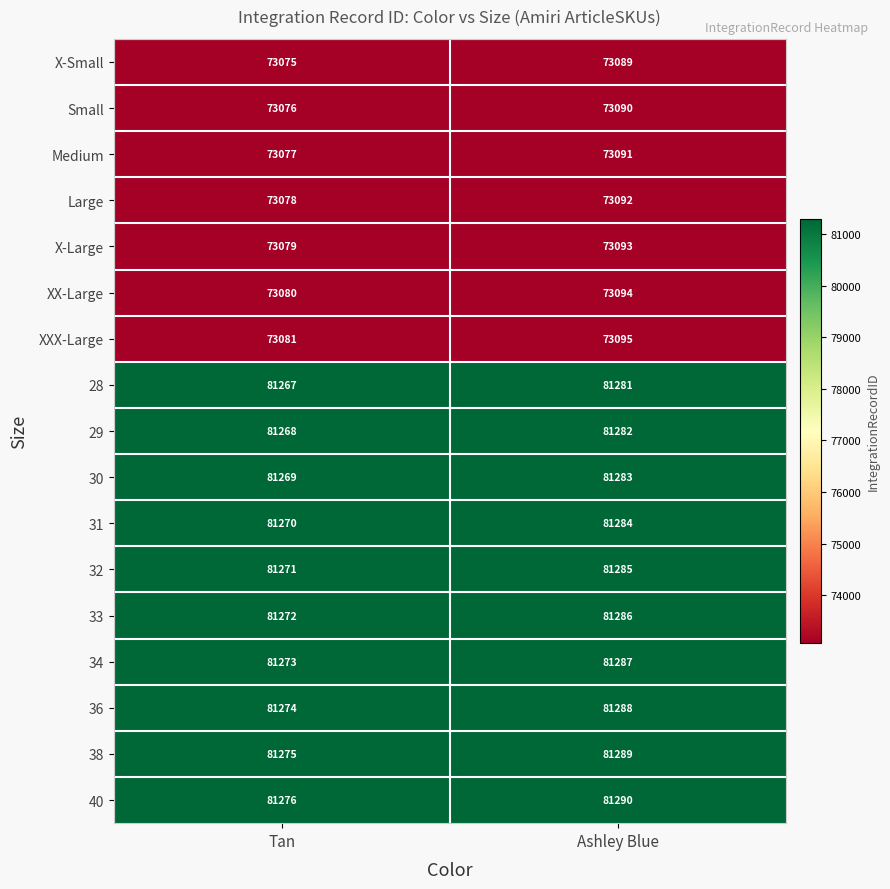

What is the greatest value displayed?

81290